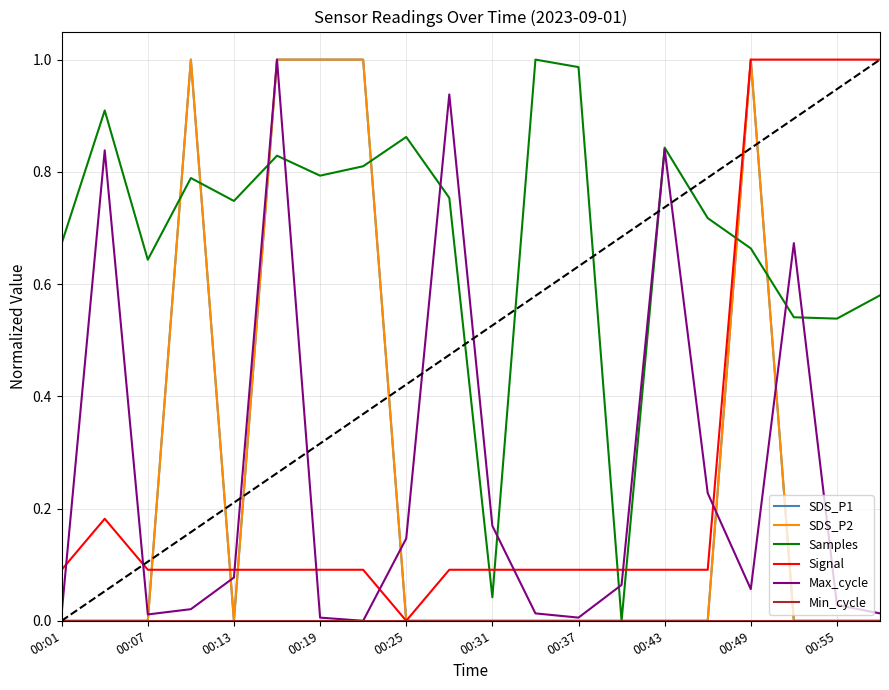

Does the chart display data point markers on the line(s)?

No